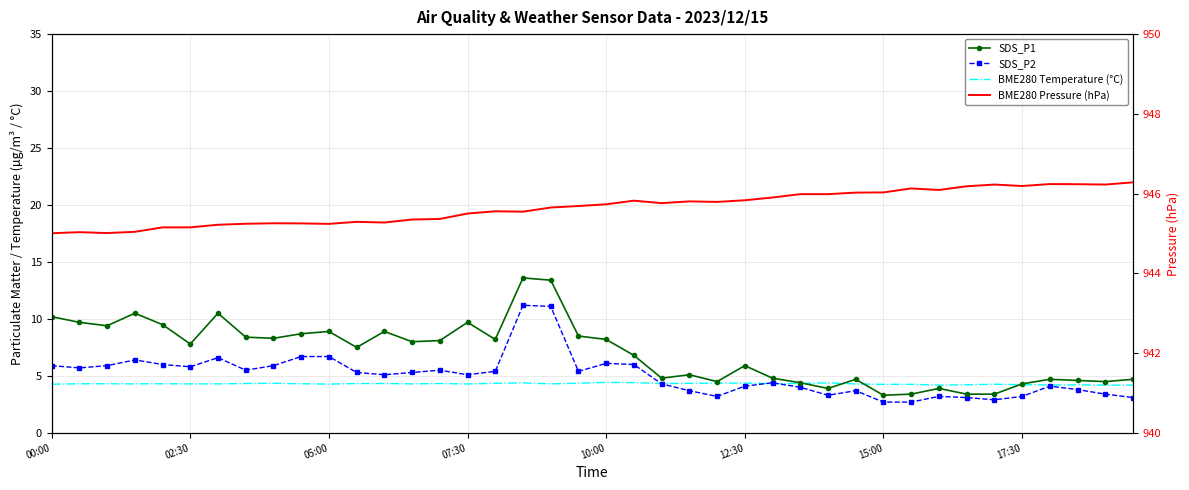

At how many categories does at least one series exceed 432?

40